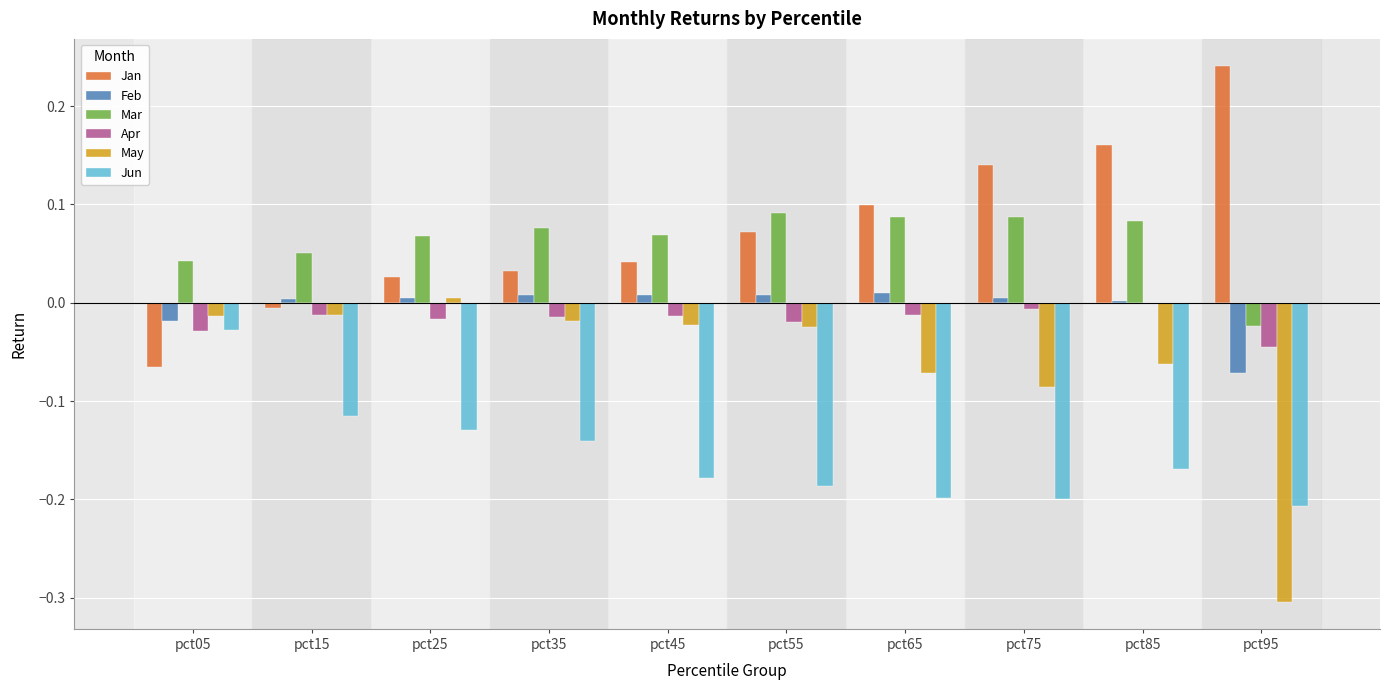

Which series has the largest total across all categories?

Jan